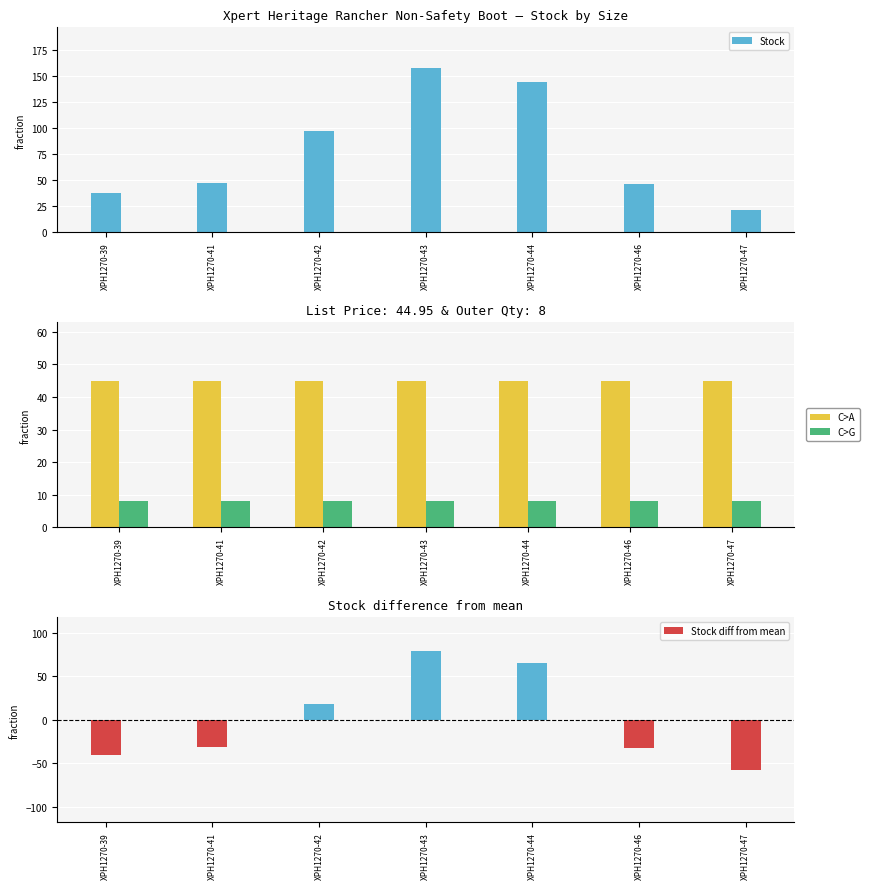

What is the value of the List Price bar at the 1st from the left?

45.0